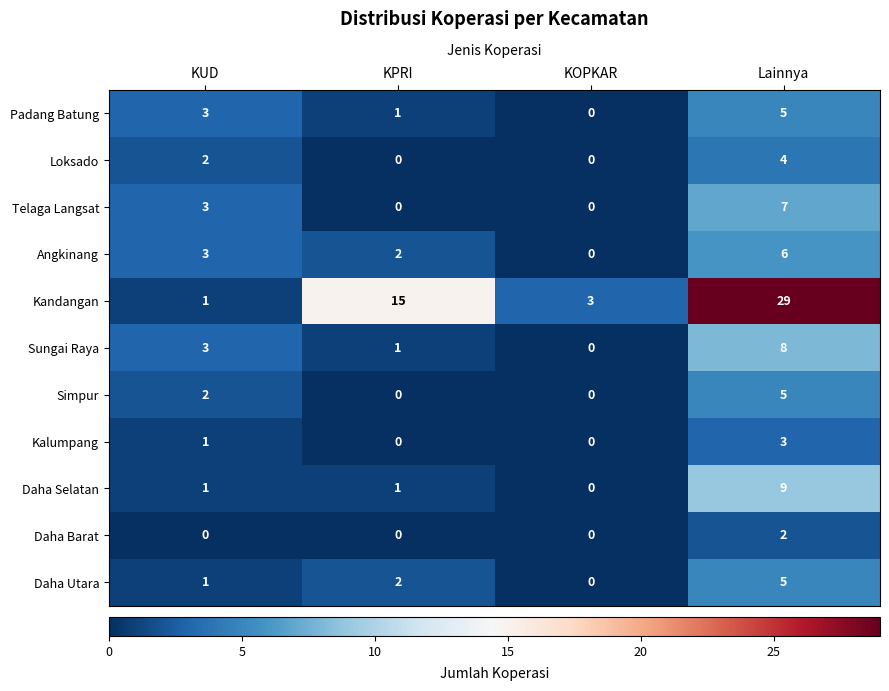

What value does the Daha Utara series have at Lainnya?

5